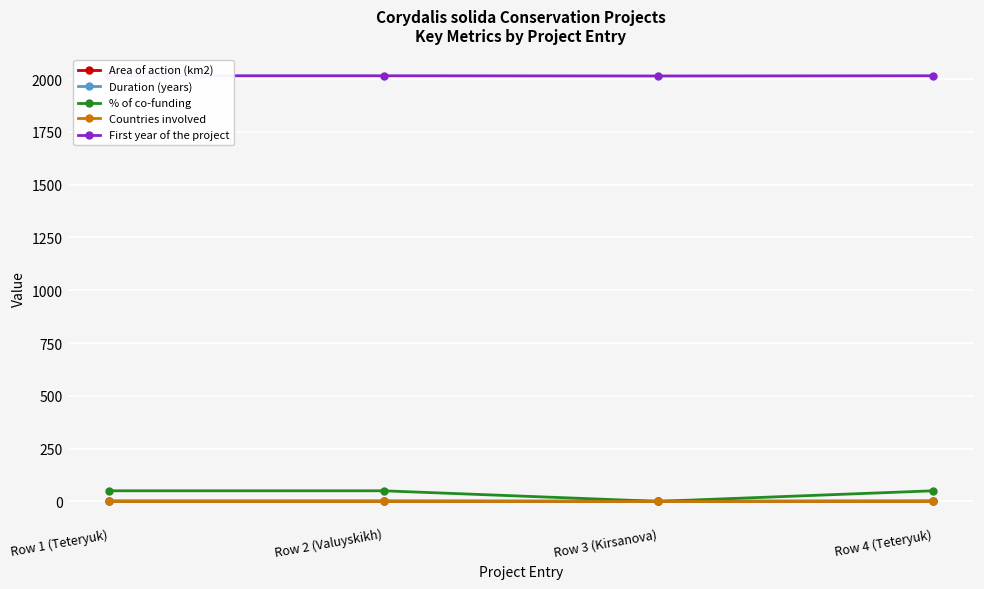

Which series changed the most between Row 1 (Teteryuk) and Row 3 (Kirsanova)?

% of co-funding